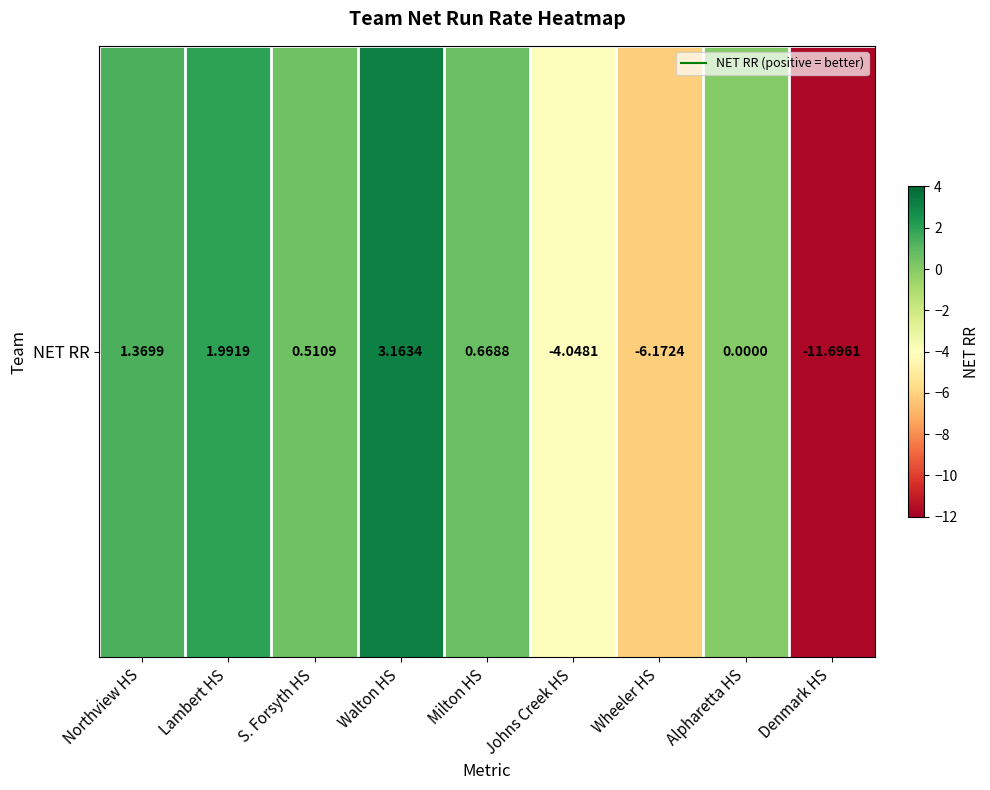

Which has a higher value, Alpharetta HS or Walton HS?

Walton HS